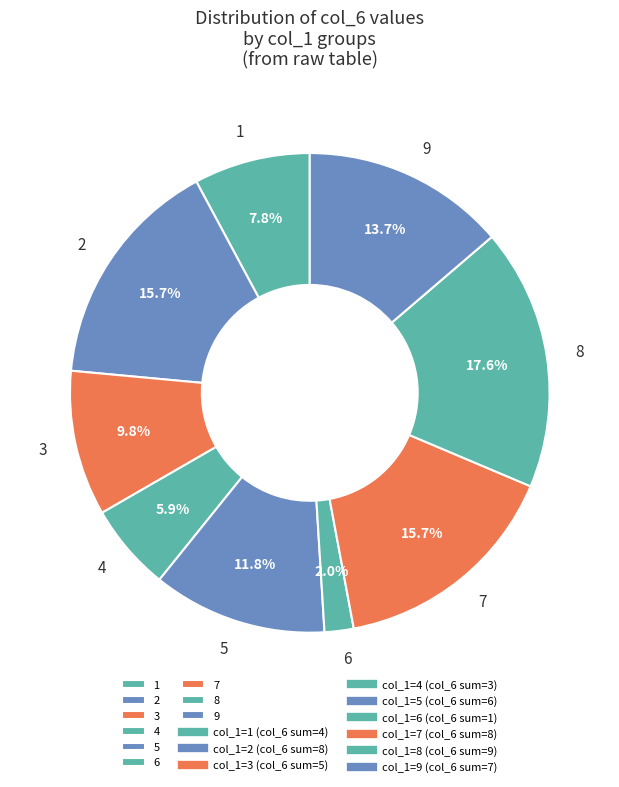

To the nearest percent, what percentage of the pie is 1?

8%